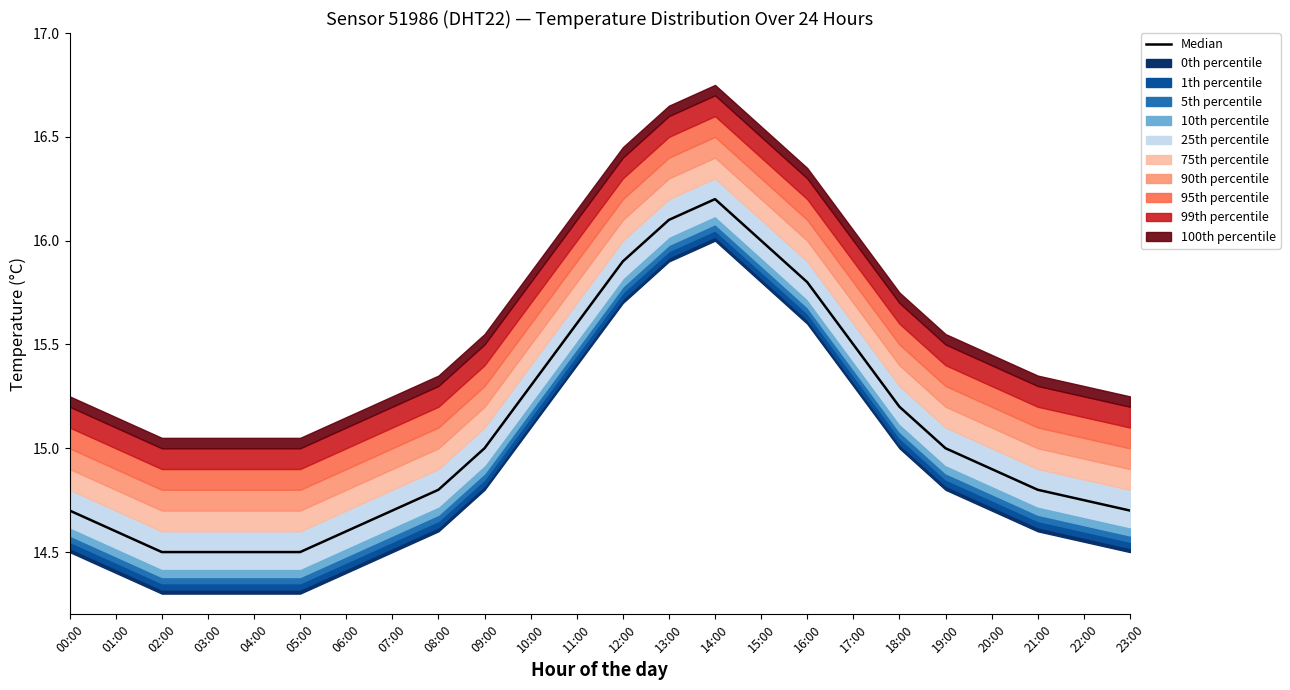

Reading left to right, transcribe all the data shown in this chart.

14.7	14.6	14.5	14.5	14.5	14.5	14.6	14.7	14.8	15.0	15.3	15.6	15.9	16.1	16.2	16.0	15.8	15.5	15.2	15.0	14.9	14.8	14.8	14.7